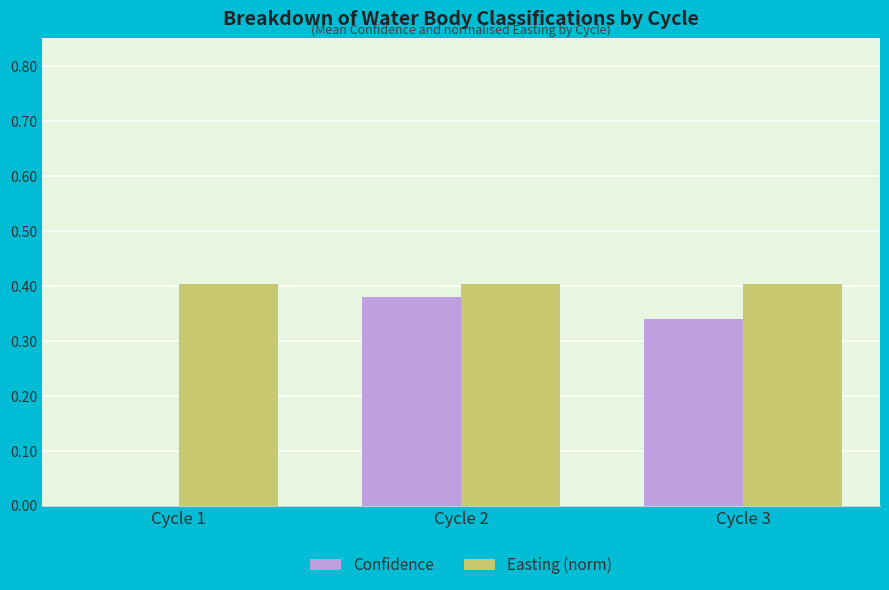

Is it true that Easting (norm) equals 0.4 at Cycle 3?

True